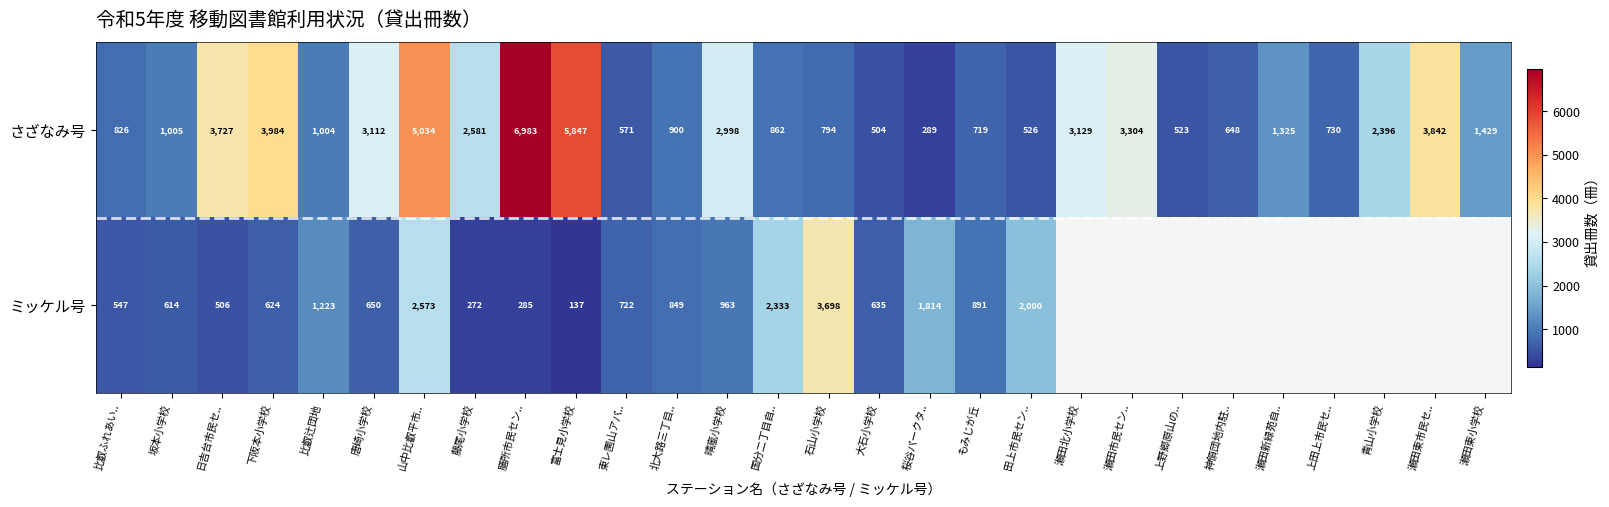

Rank the series at もみじが丘 from highest to lowest value.

ミッケル号, さざなみ号